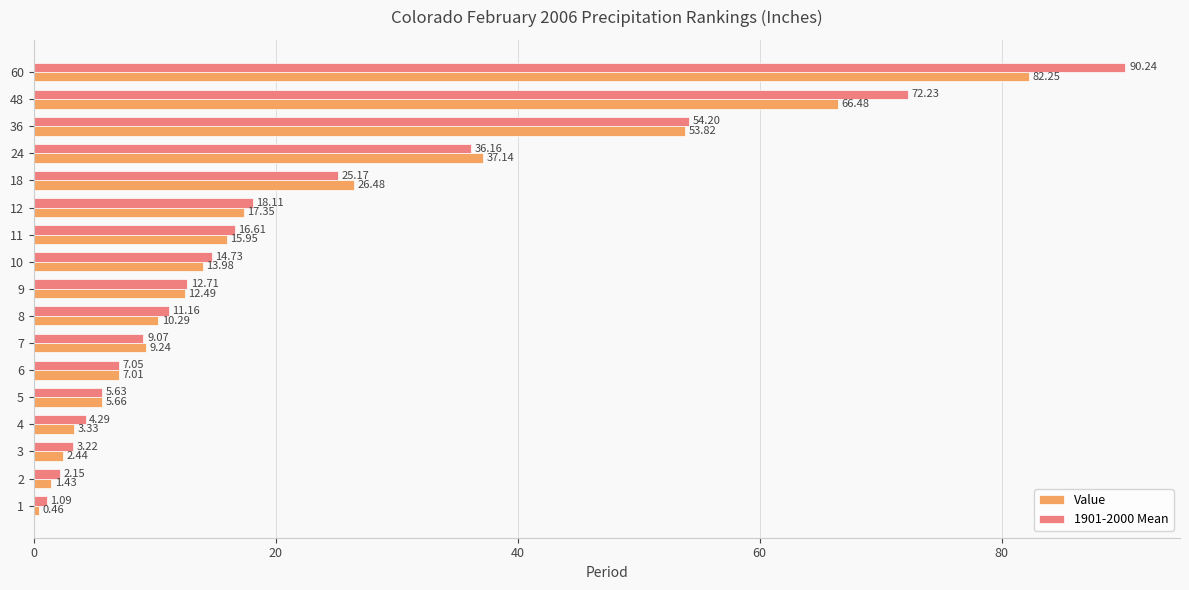

What value does the Value series have at 7?

9.2